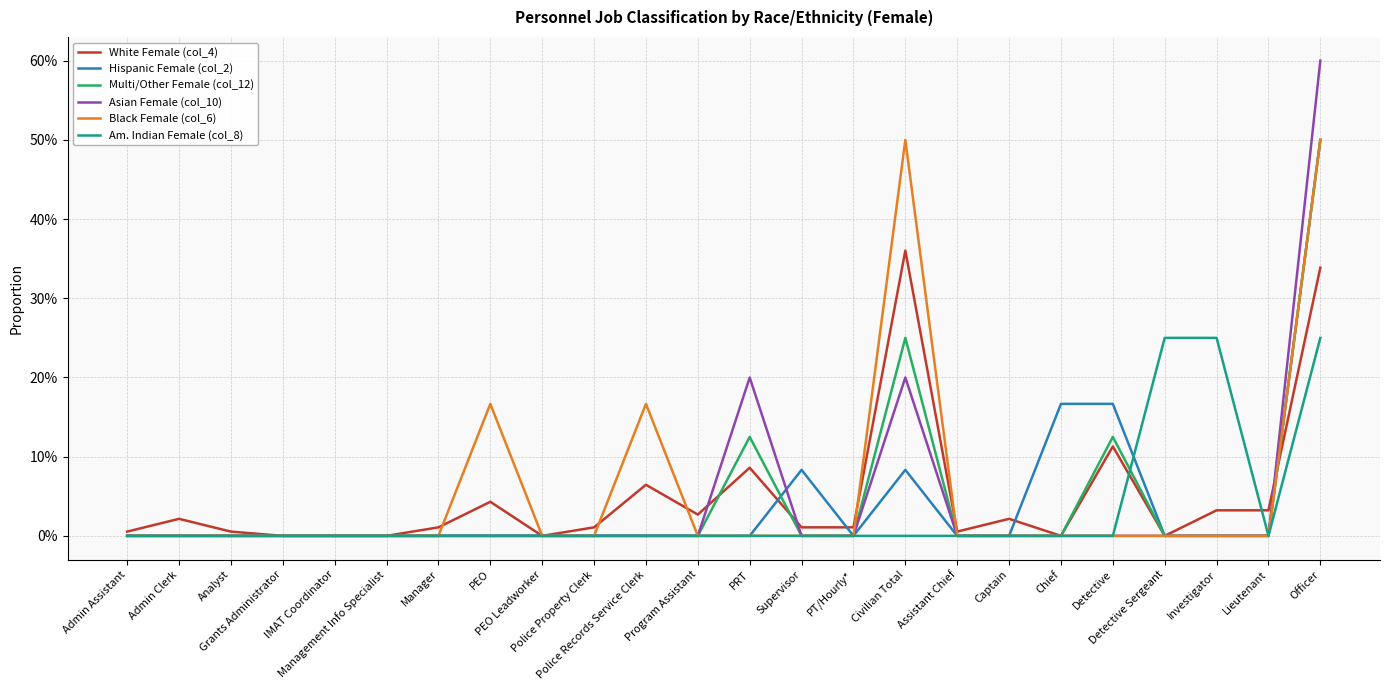

What is the sum of all Multi/Other Female (col_12) values?

1.0